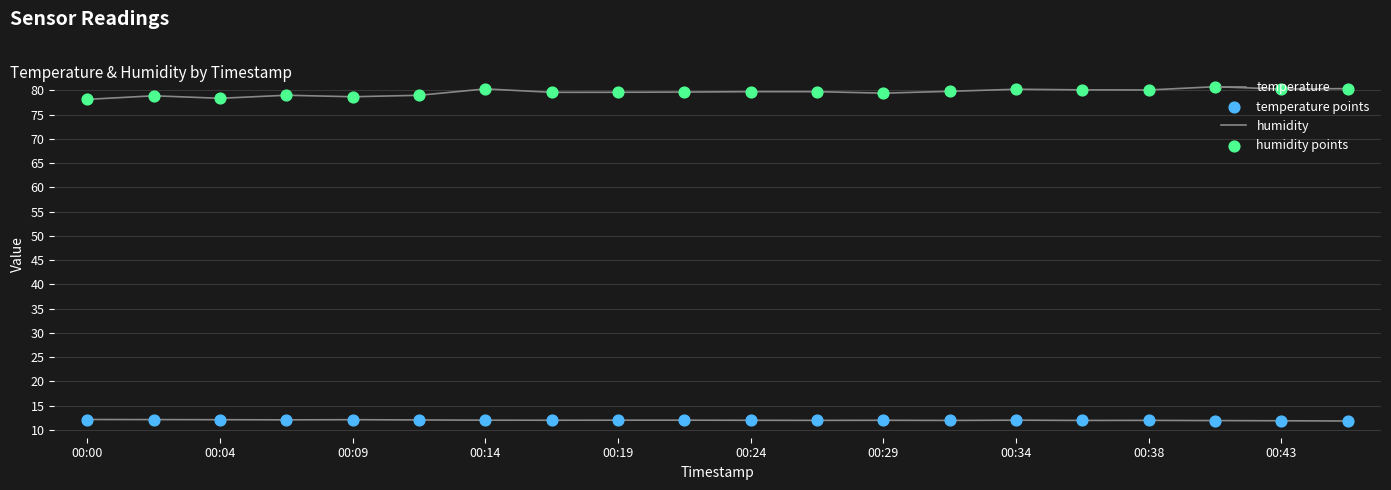

Does the chart have visible grid lines?

Yes